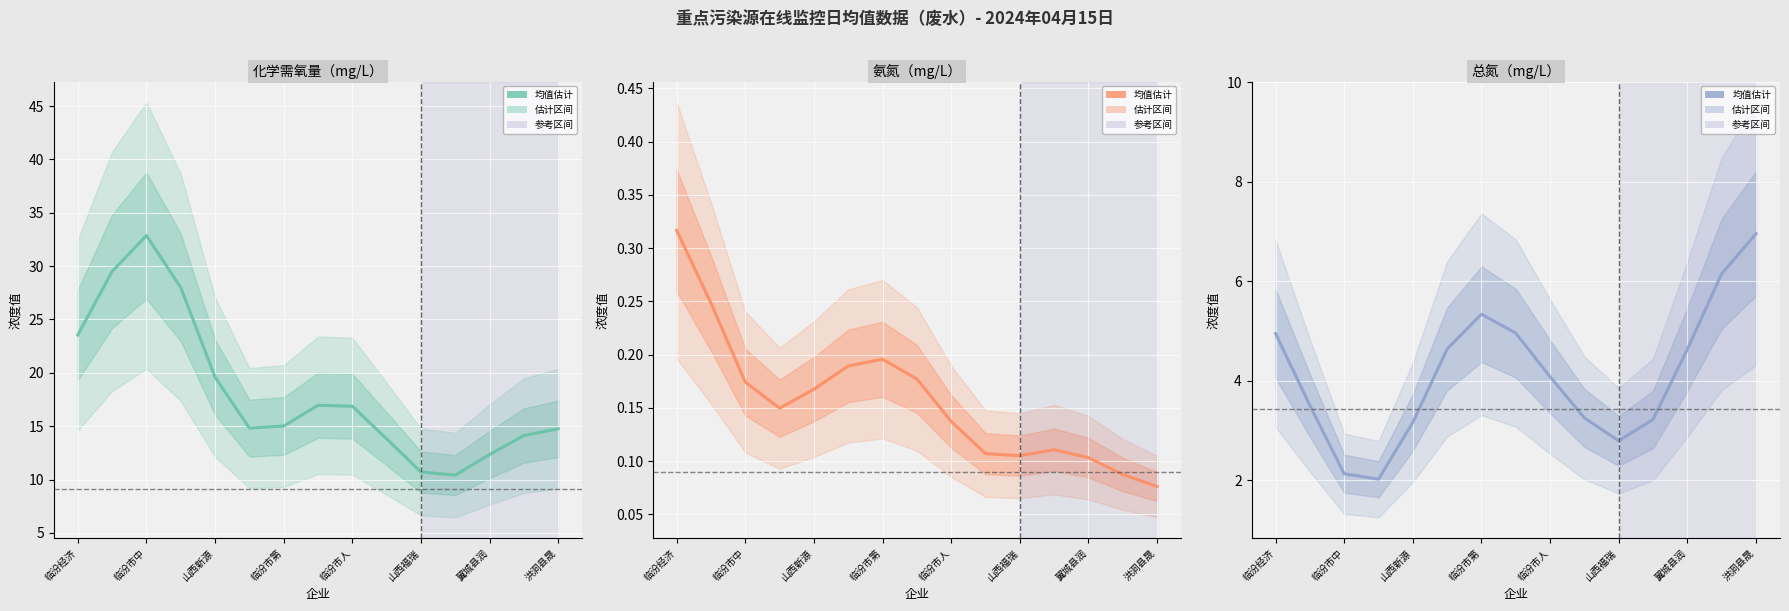

Rank the series by their maximum value, from lowest to highest.

氨氮（mg/L）, 总氮（mg/L）, 化学需氧量（mg/L）